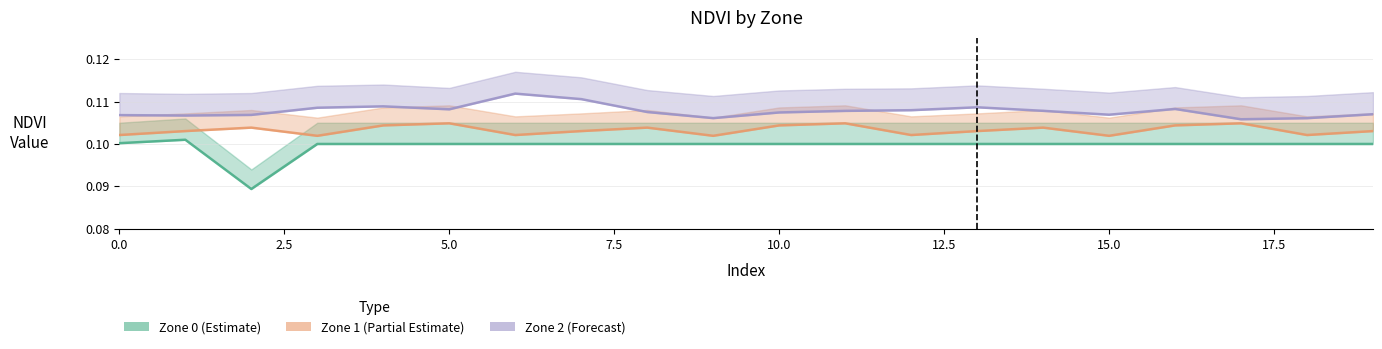

The value of Zone 0 (Estimate) at 13 is 0.2. True or false?

False